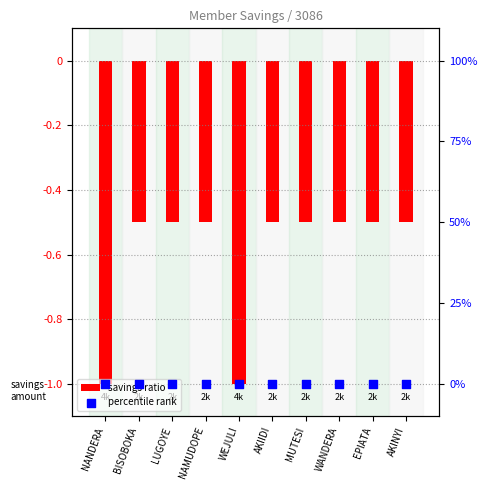

Which series reaches the maximum Y coordinate?

percentile rank